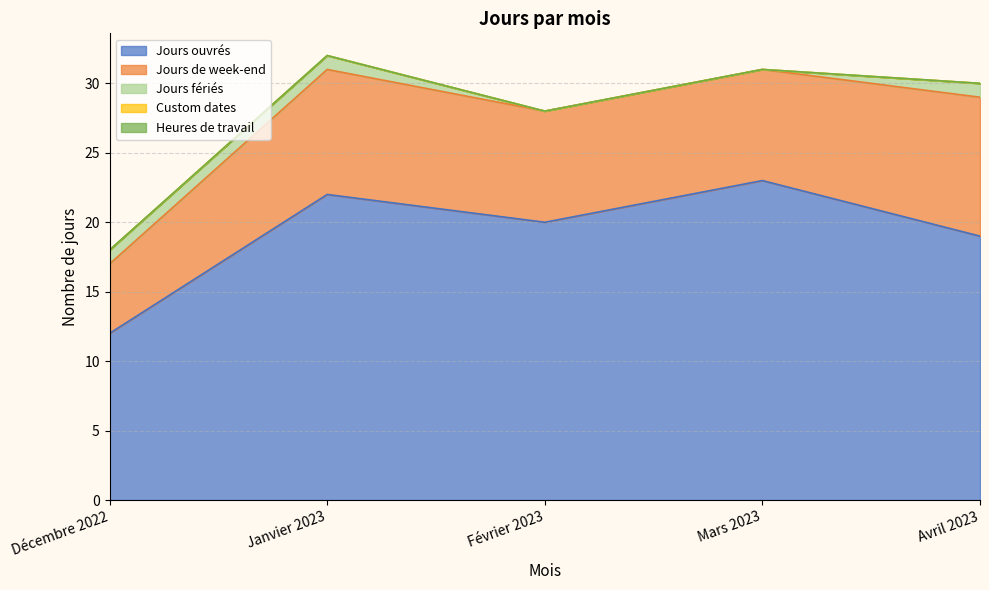

What is the total value across all series at Décembre 2022?

18